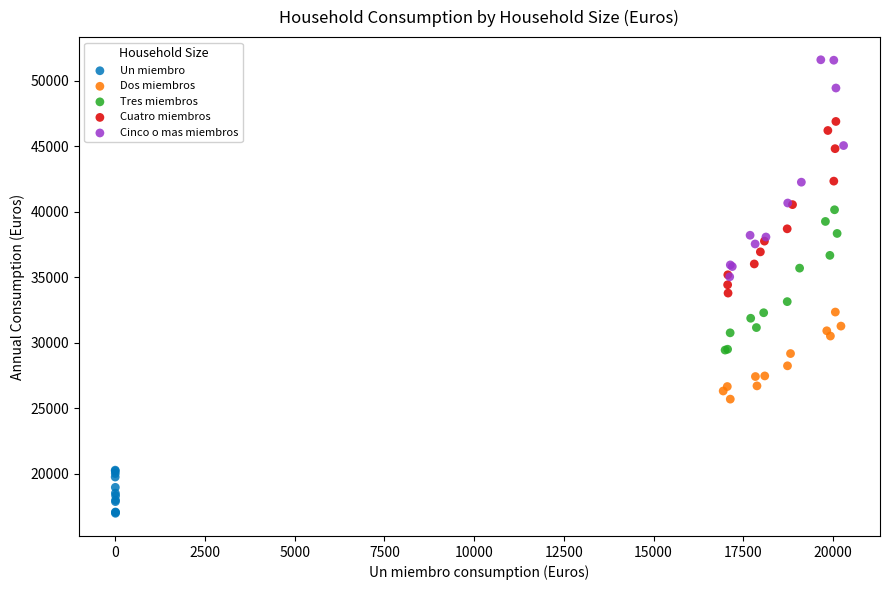

Which series has the largest Y range (max minus min)?

Cinco o mas miembros